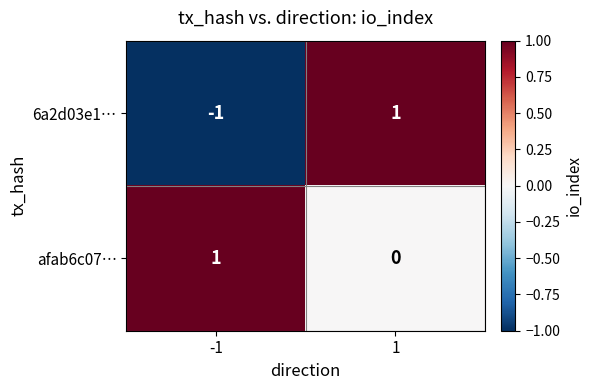

What is the total value across all series at 1?

1